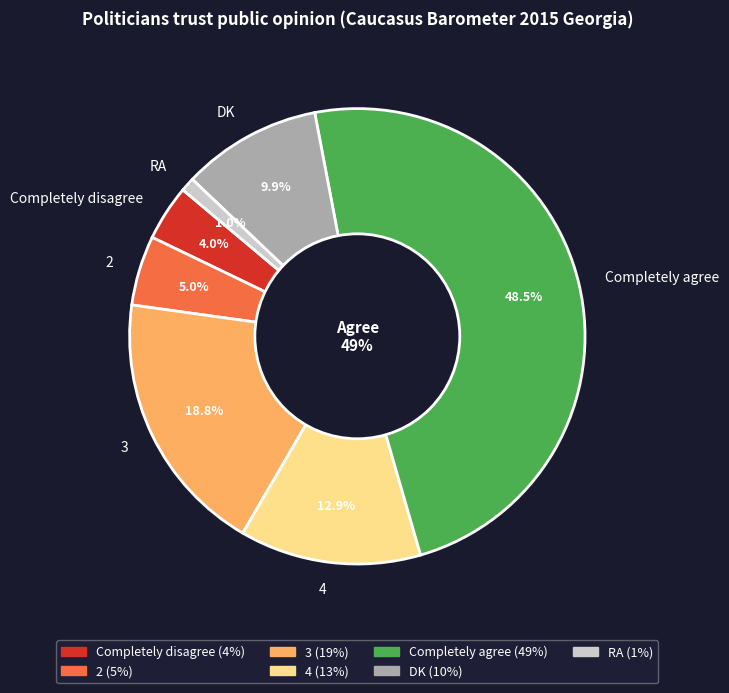

Count the number of slices in the pie.

7